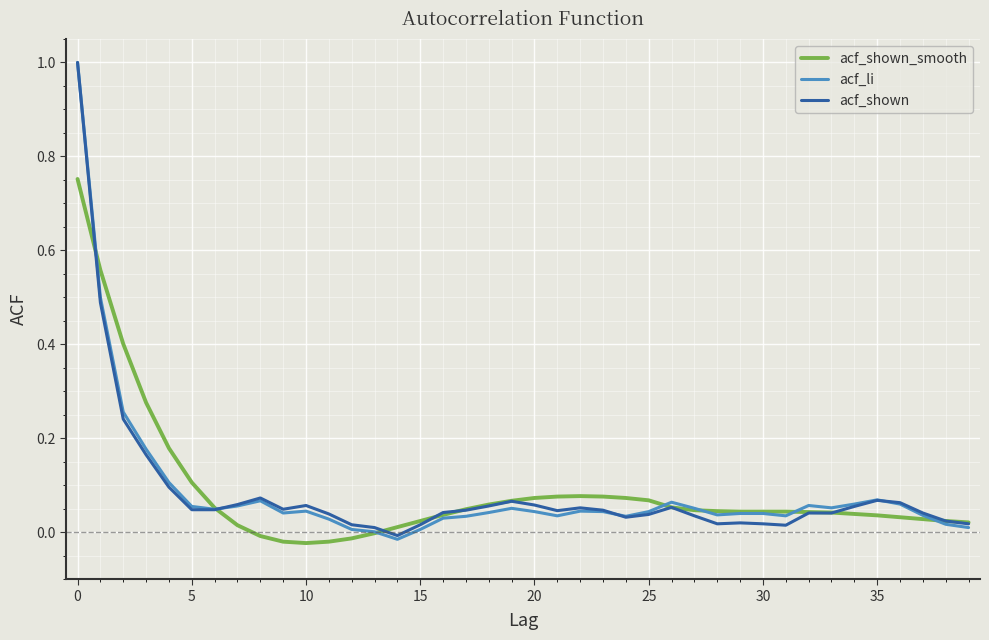

What is the greatest value displayed?

1.0